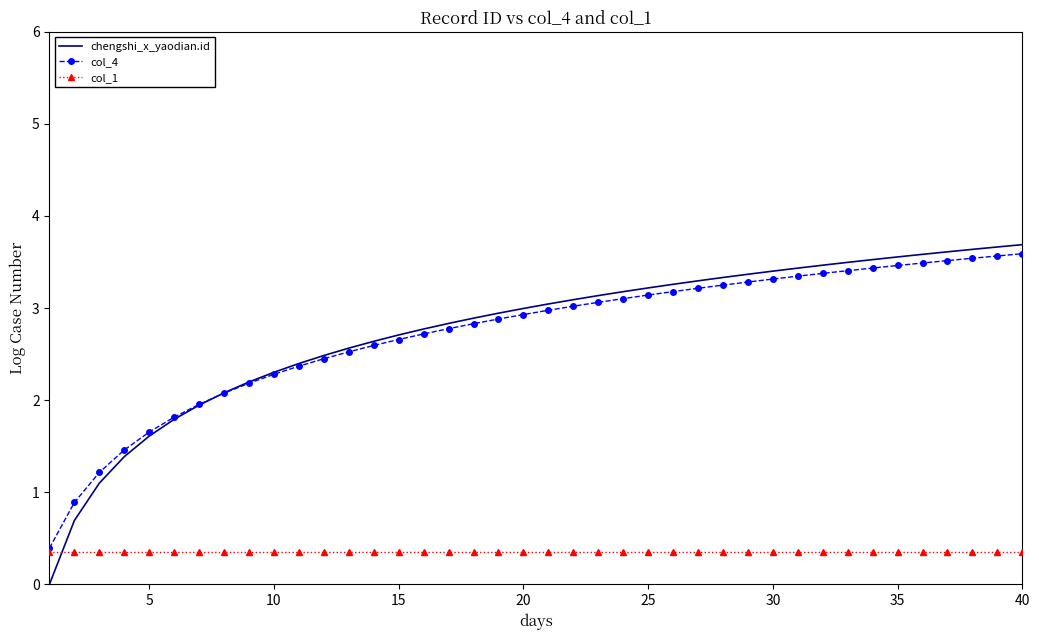

What are all the series names shown in the legend?

chengshi_x_yaodian.id, col_4, col_1